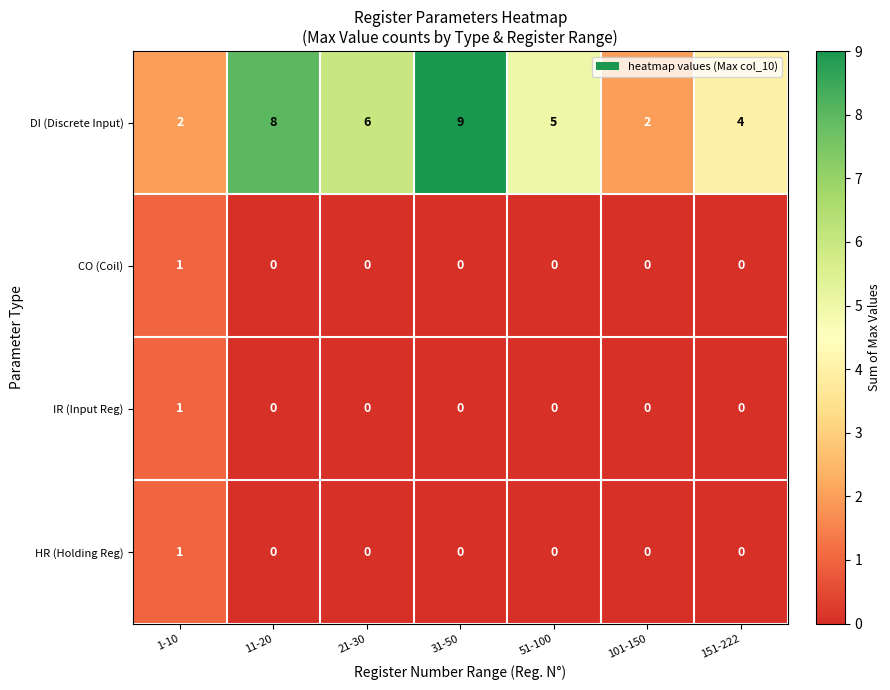

Count the number of categories in the chart.

7